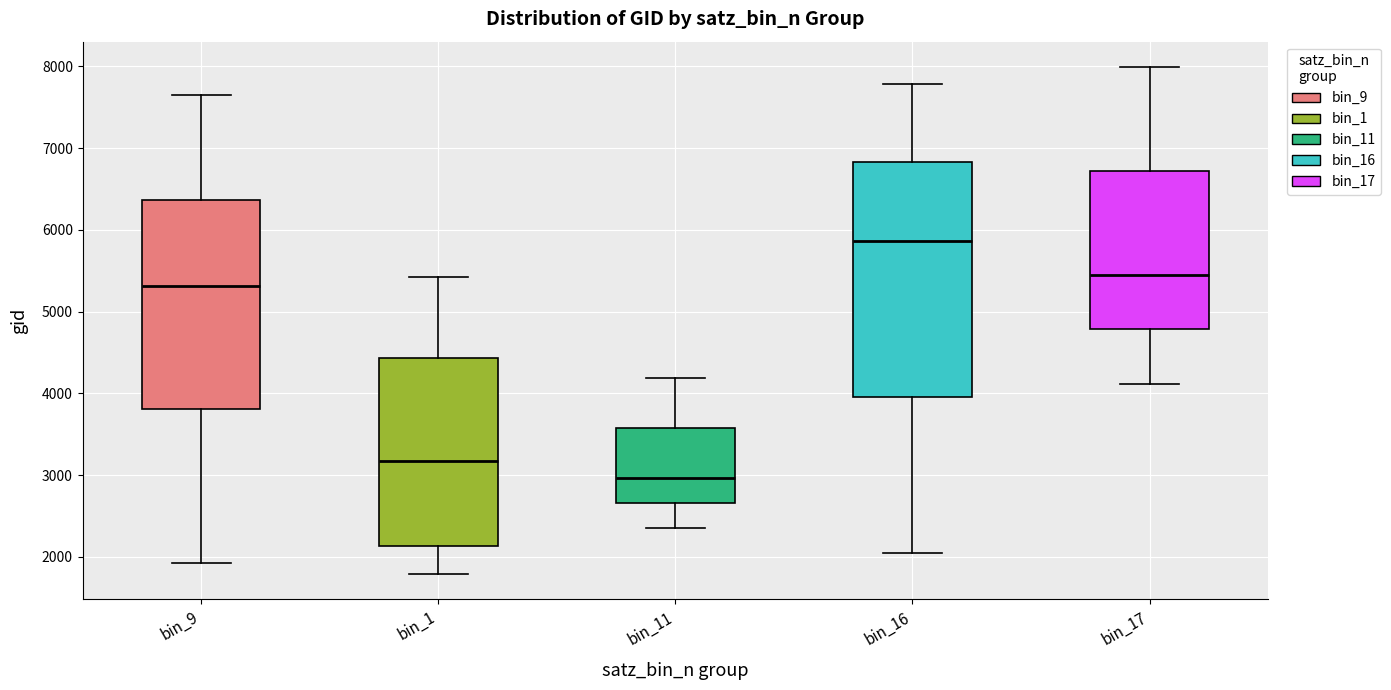

Reading left to right, read every box against the y-axis: the position of its median line, the range the box covers, and the ends of its whiskers. The values are not printed on the chart, so give them approximately, as read against the axis.

bin_9: median 5300, box 3800 to 6400, whiskers 1900 to 7600
bin_1: median 3200, box 2100 to 4400, whiskers 1800 to 5400
bin_11: median 3000, box 2700 to 3600, whiskers 2300 to 4200
bin_16: median 5900, box 4000 to 6800, whiskers 2100 to 7800
bin_17: median 5400, box 4800 to 6700, whiskers 4100 to 8000